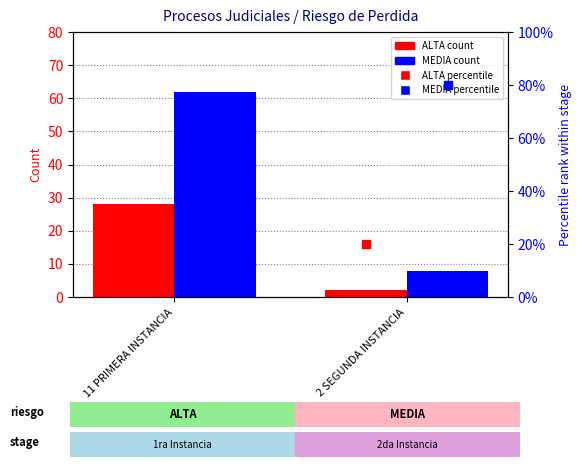

At how many categories does at least one series exceed 15?

2